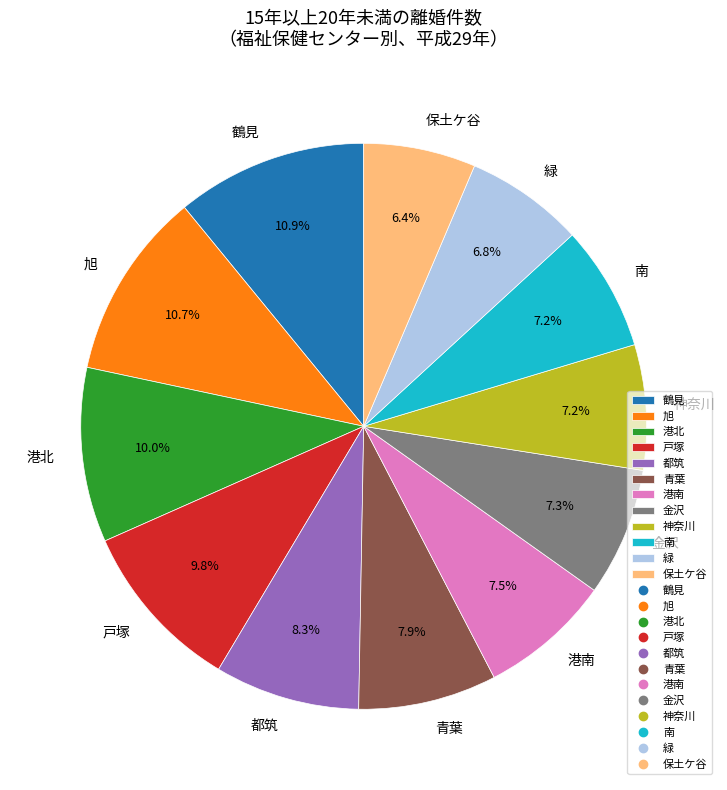

How many slices are in this pie chart?

12